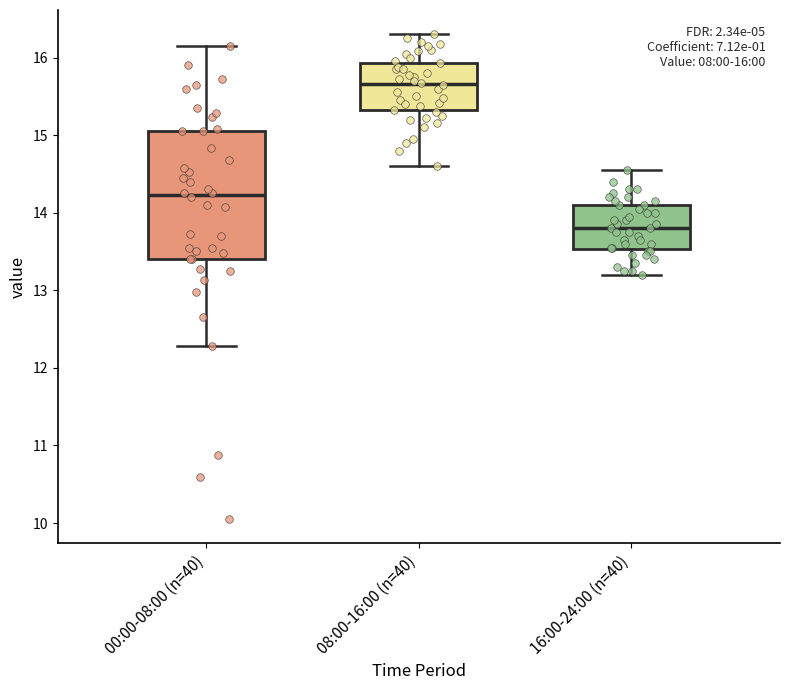

Which box has the highest median line?

08:00-16:00 (n=40)